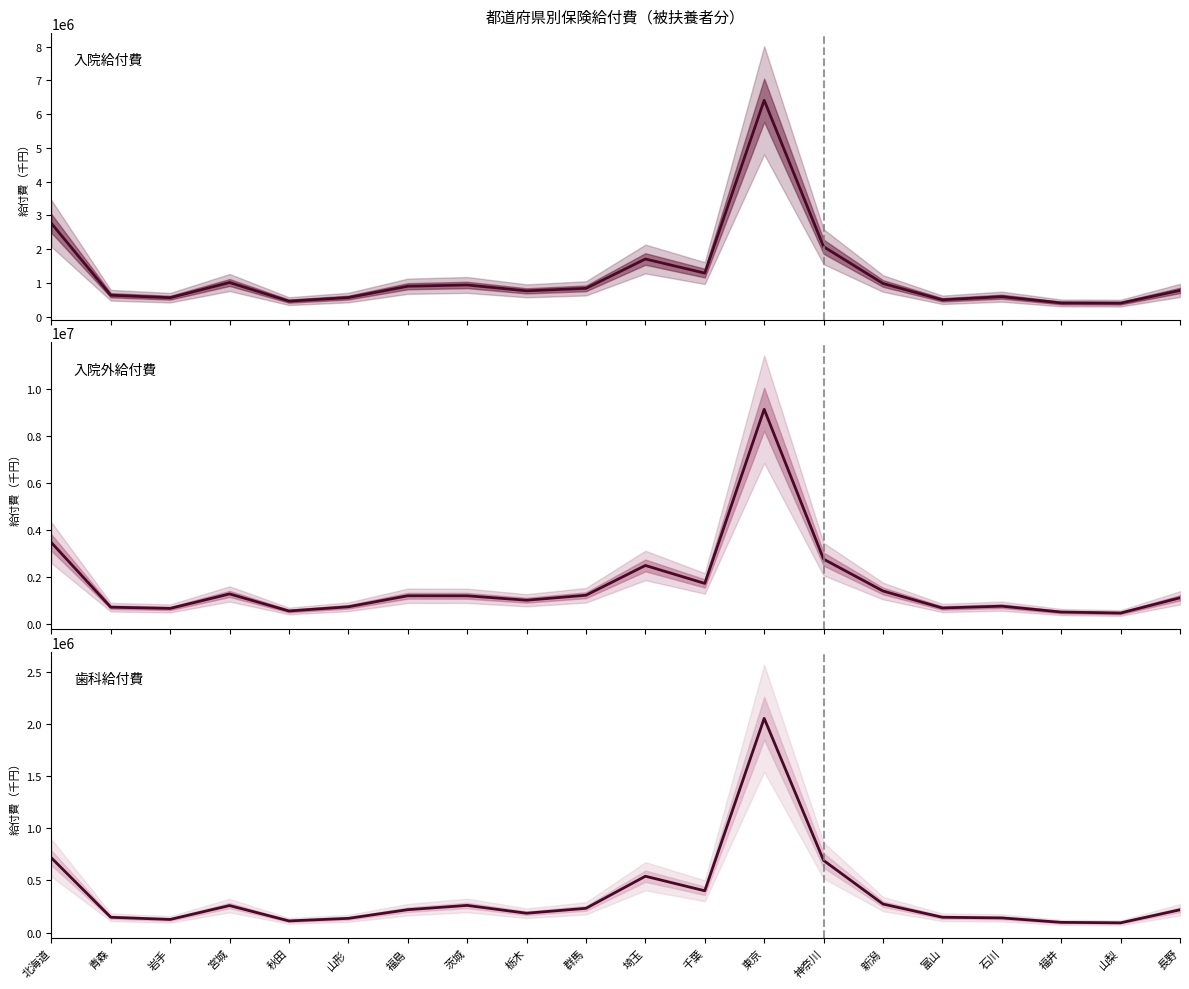

The 入院外給付費(千円) series shows 1941212.4 at 新潟. True or false?

False